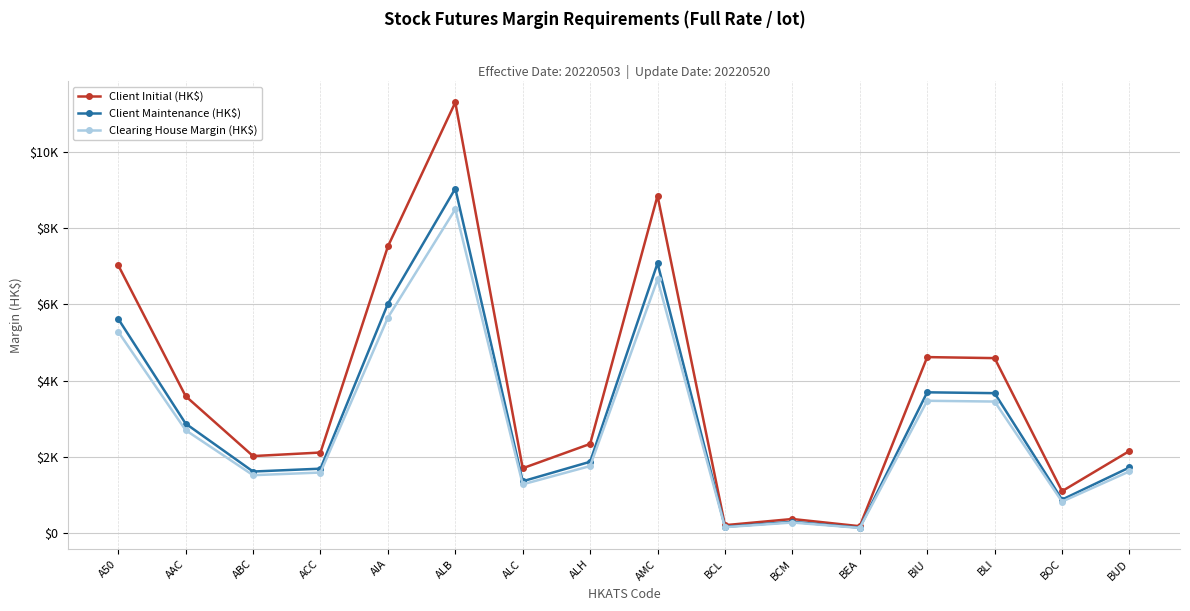

True or false: Client Initial (HK$) and Client Maintenance (HK$) intersect in this chart.

False